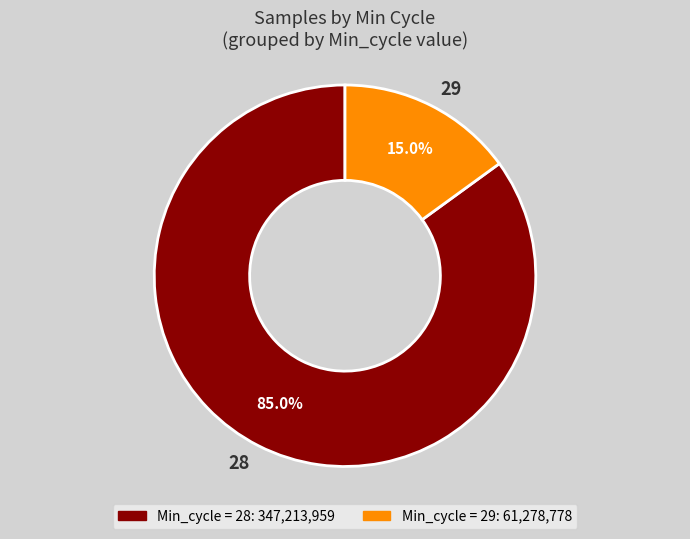

What percentage do 28 and 29 together represent?

100.0%